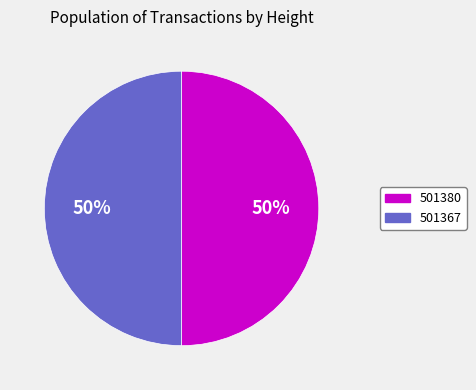

Is it true that 501380 is 42% of the pie?

False